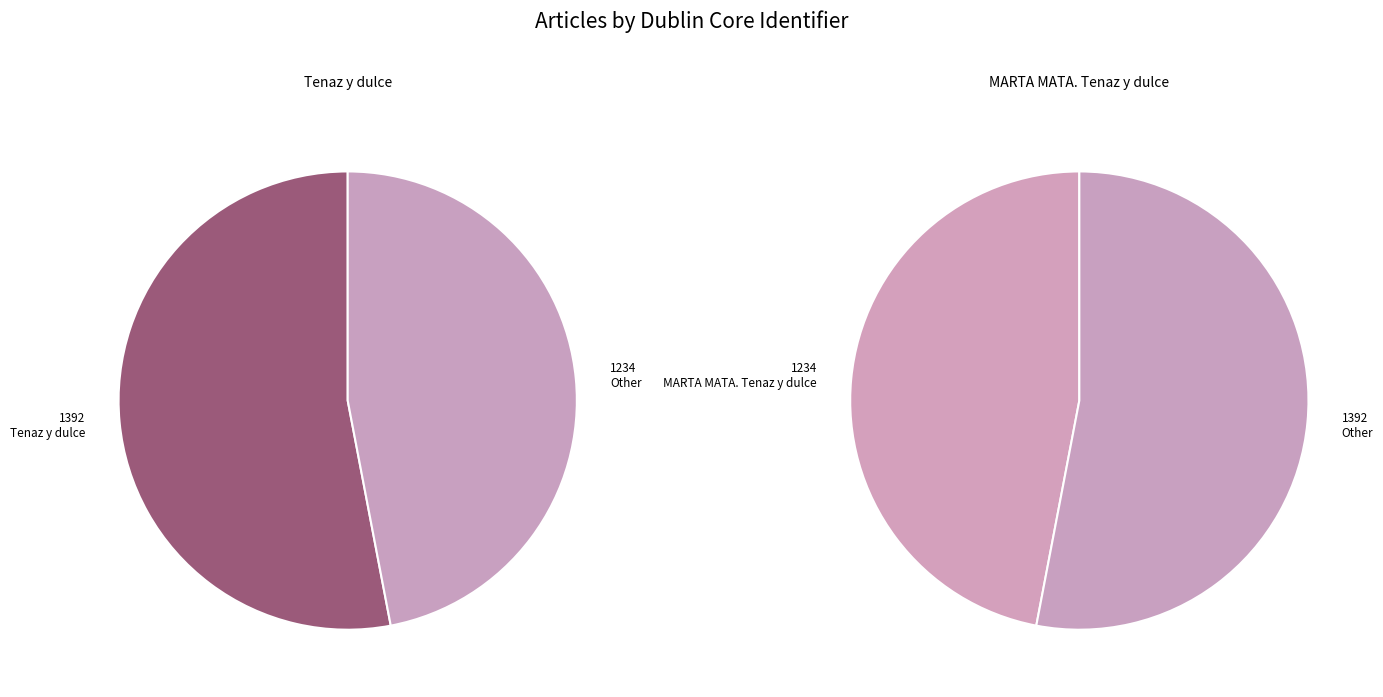

Which category has the biggest portion of the pie?

Tenaz y dulce